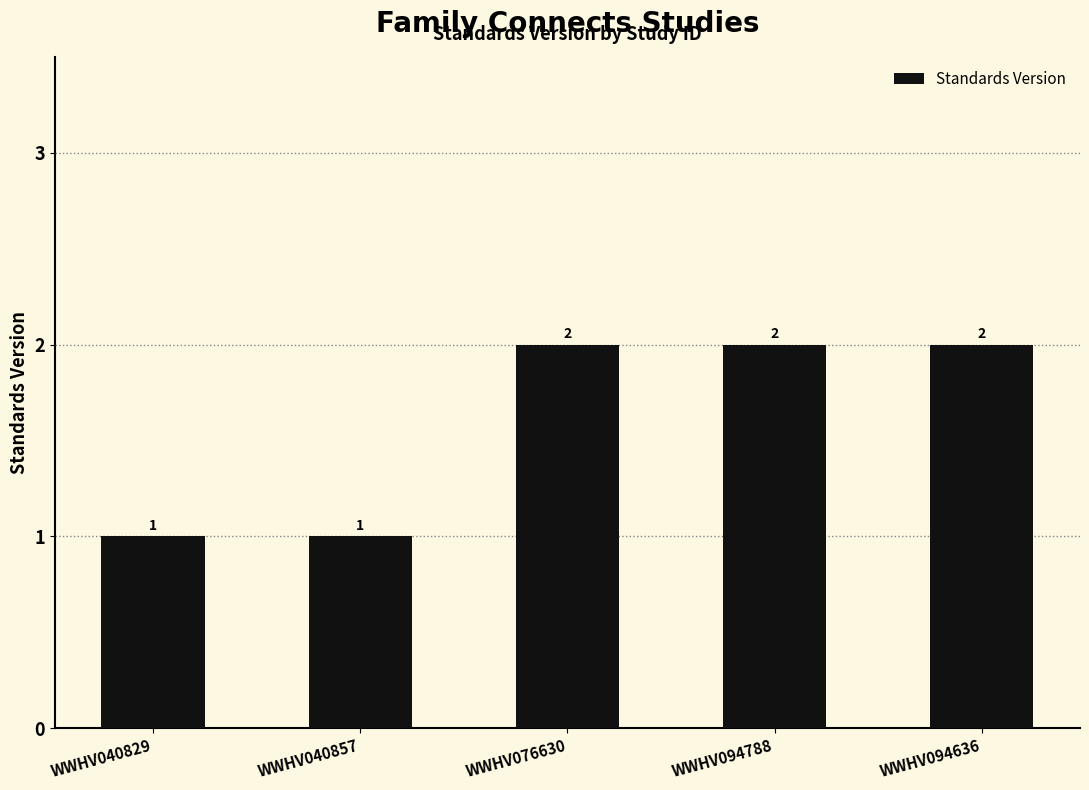

How many series are shown in this chart?

1